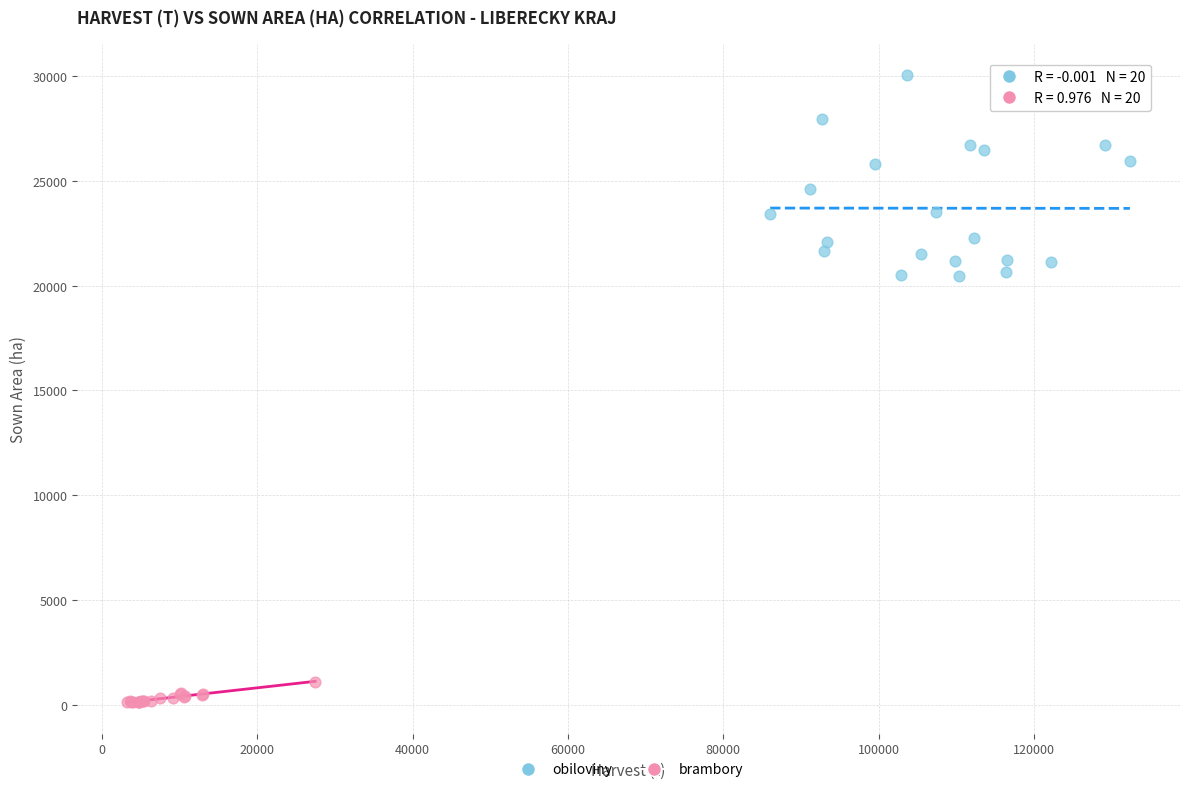

Which series has the widest spread of Y values?

obiloviny